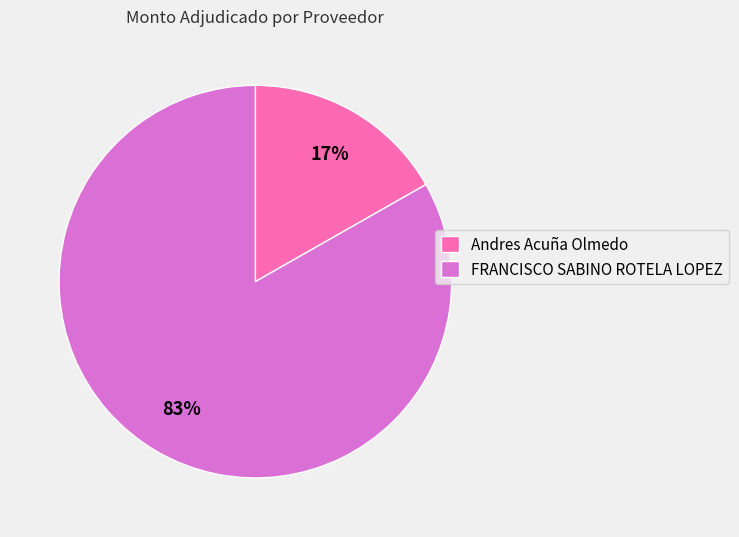

What is the smallest slice in the pie chart?

Andres Acuña Olmedo